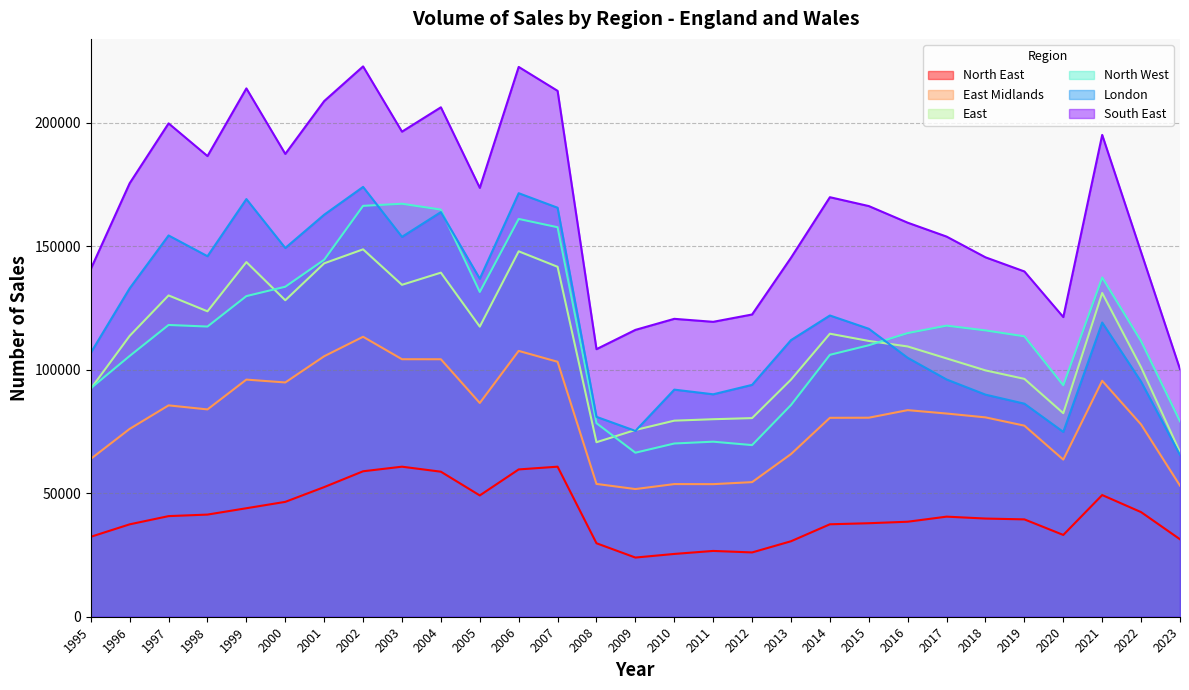

At how many categories does at least one series exceed 176280?

11